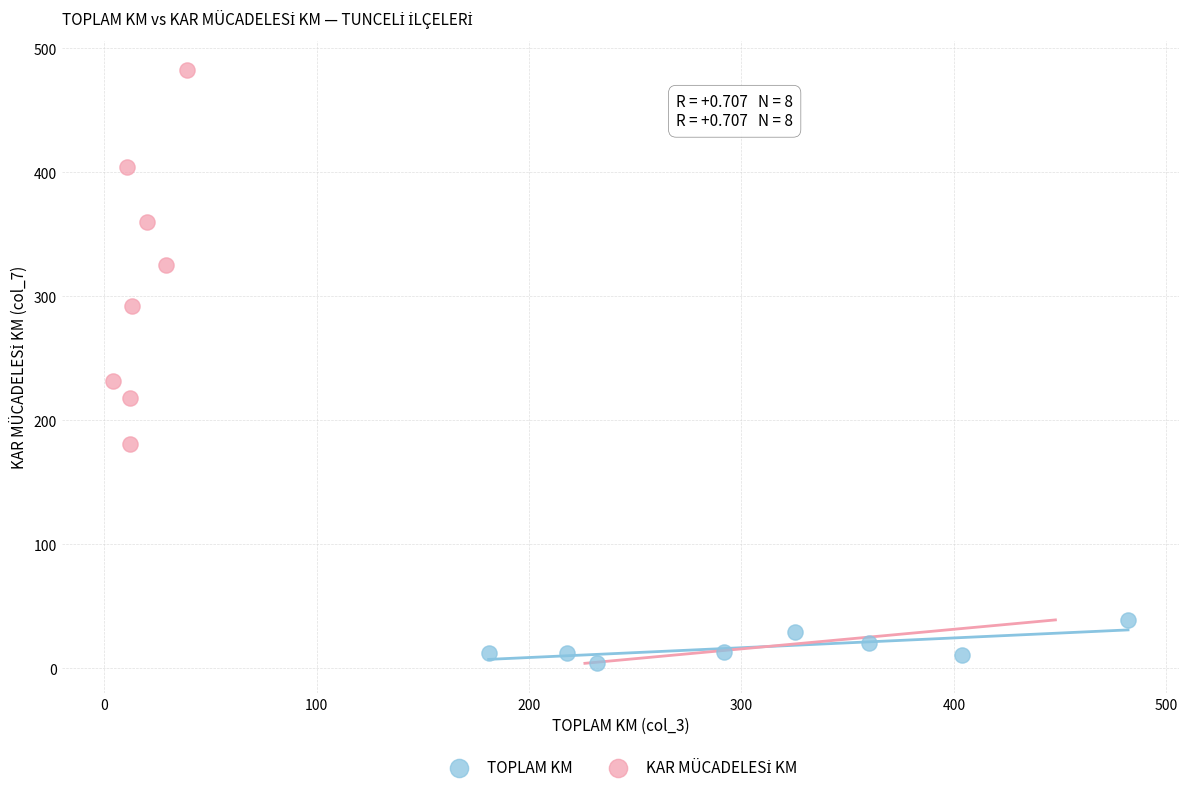

Which series contains the lowest Y value?

TOPLAM KM